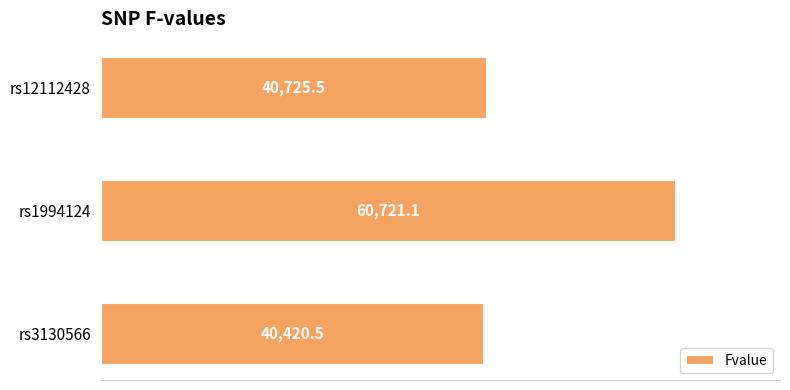

How many bars are there in total?

3